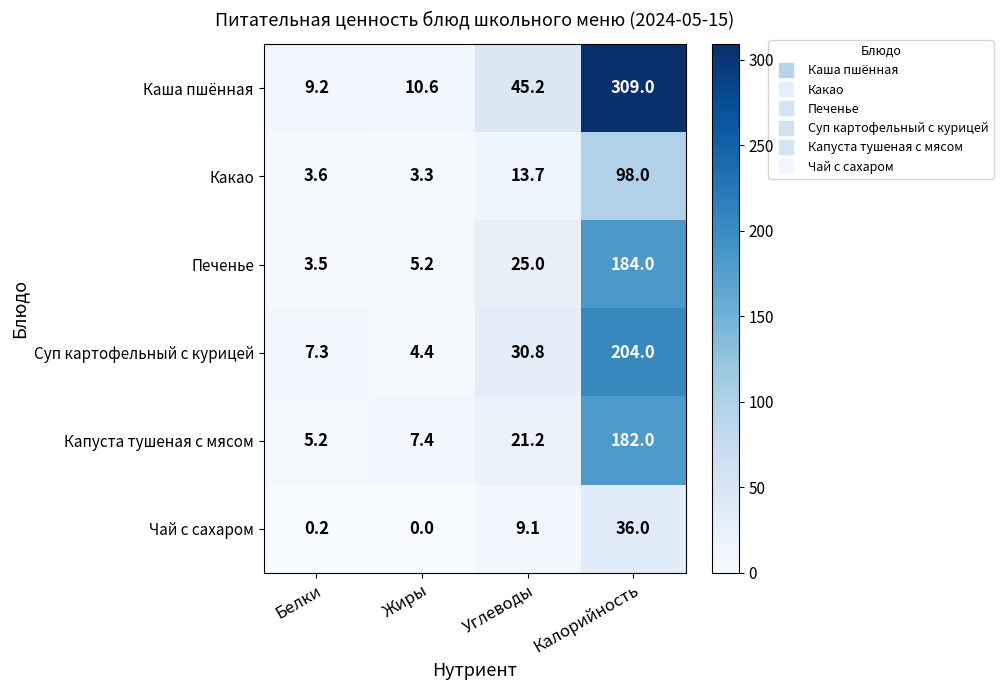

What is the difference between the Какао values at Жиры and Углеводы?

10.4